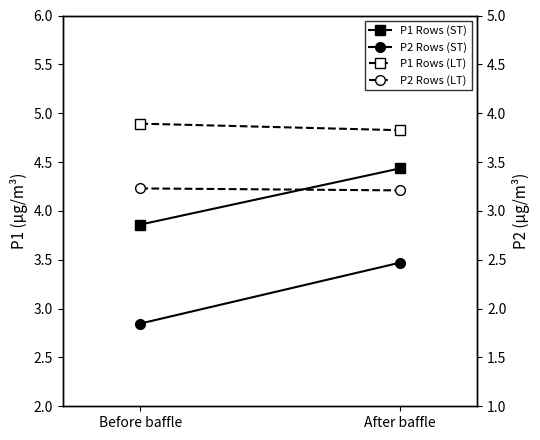

Which category has the highest value in the P1 Rows (LT) series?

Before baffle